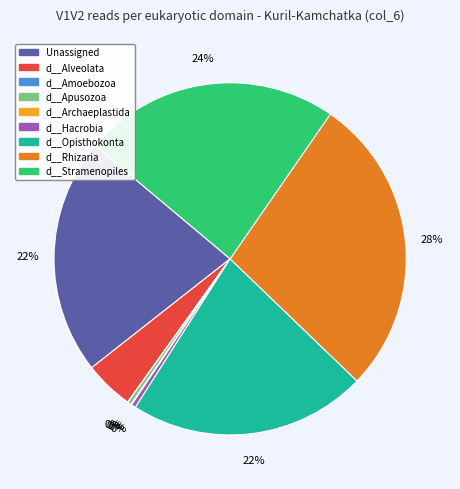

To the nearest percent, what portion does d__Opisthokonta represent?

22%